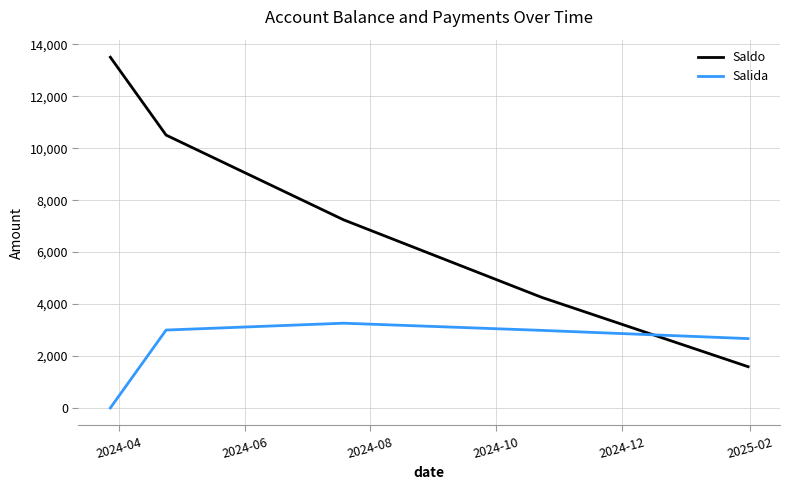

Which series has the largest range (max minus min)?

Saldo